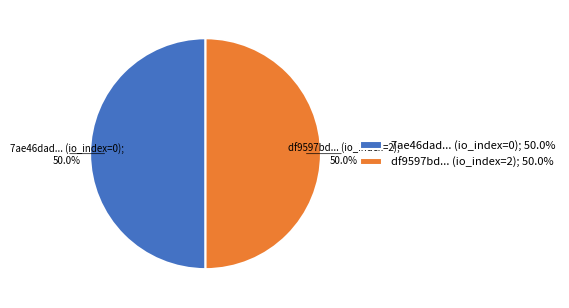

What portion of the pie excludes df9597bd... (io_index=2); 50.0%?

50.0%